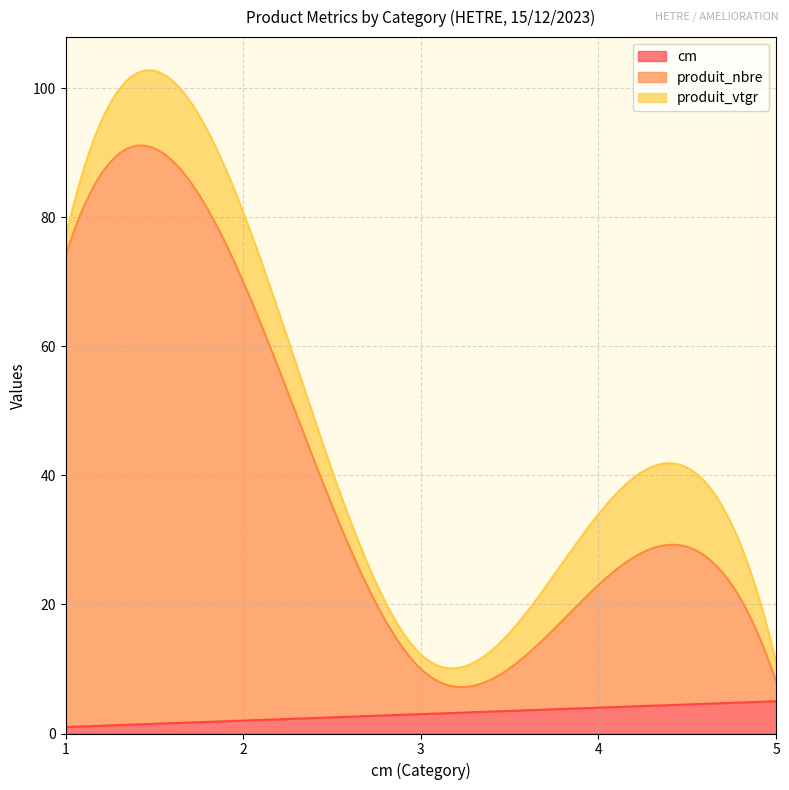

List the labels in order of cm value, smallest first.

1, 2, 3, 4, 5